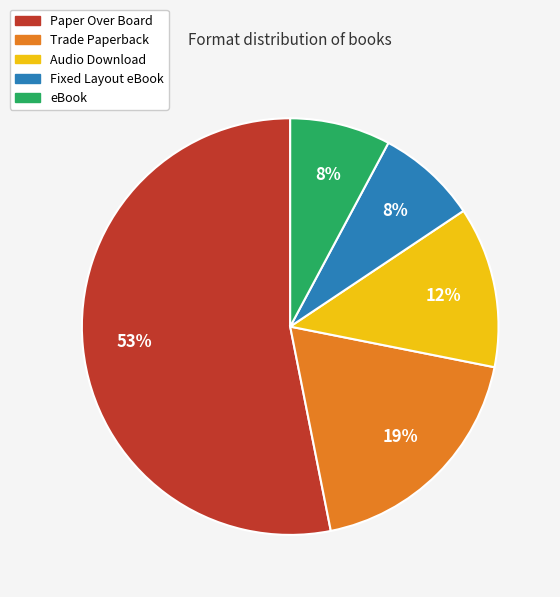

What percentage is the Paper Over Board slice, to the nearest percent?

53%